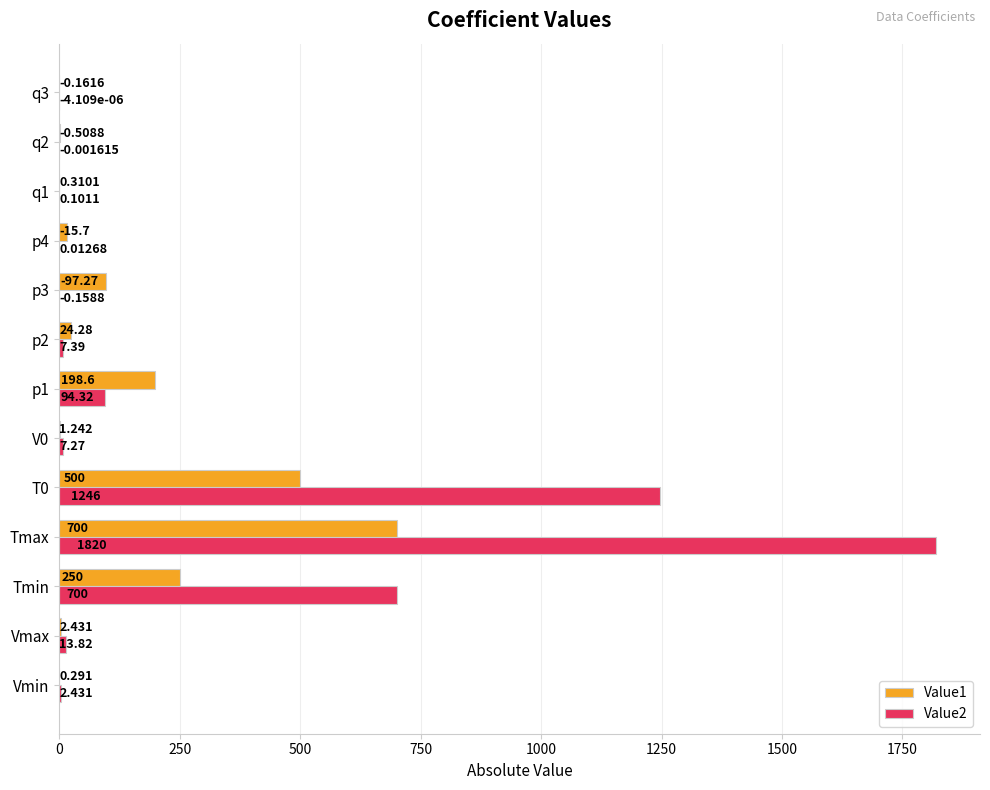

Which series has the widest spread of values?

Value2